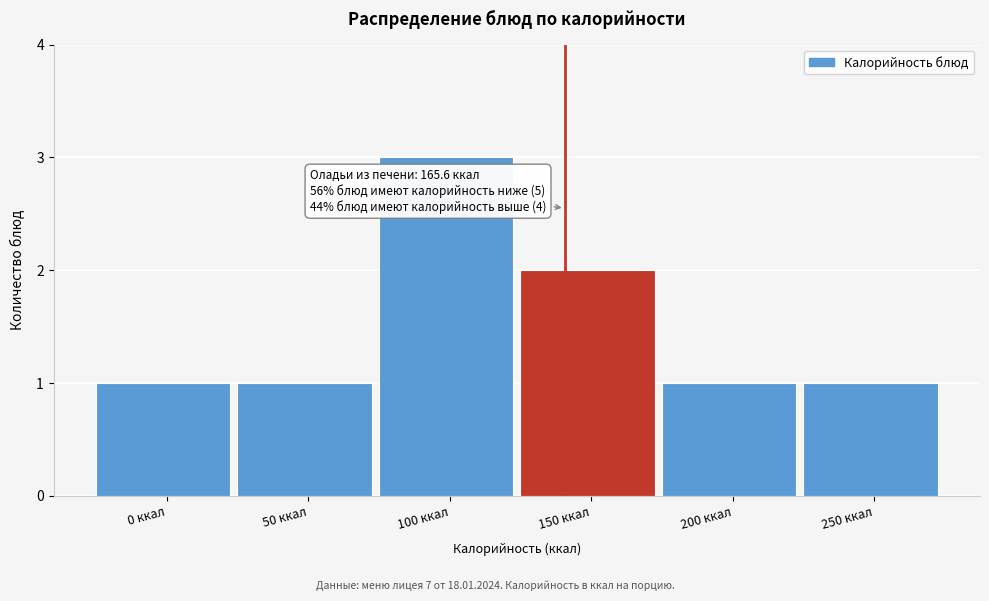

Reading left to right, what are all the values shown in this chart?

0 ккал=1	50 ккал=1	100 ккал=3	150 ккал=2	200 ккал=1	250 ккал=1